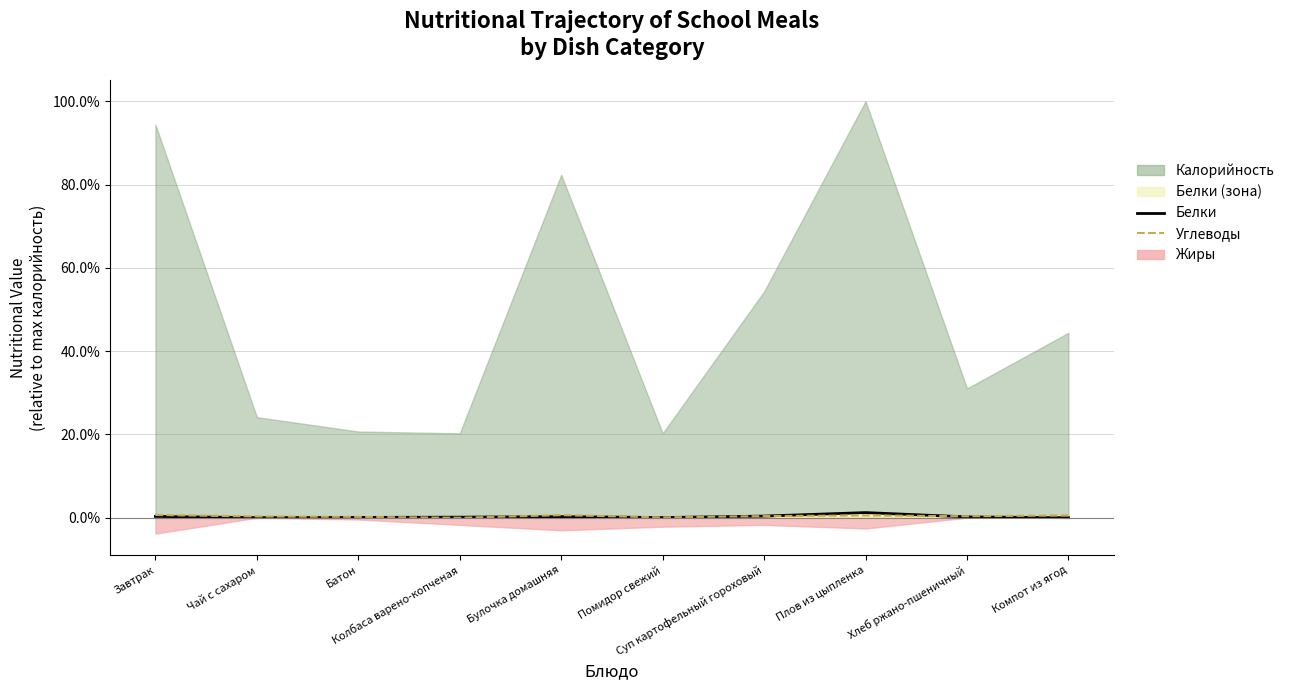

Count the number of categories in the chart.

10